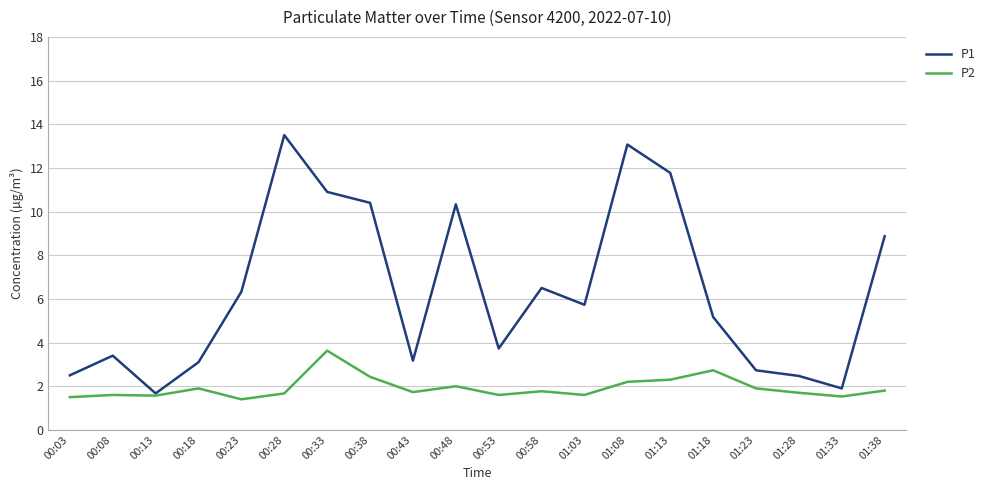

In P1, how many points are lower than both neighbors (excluding endpoints)?

5